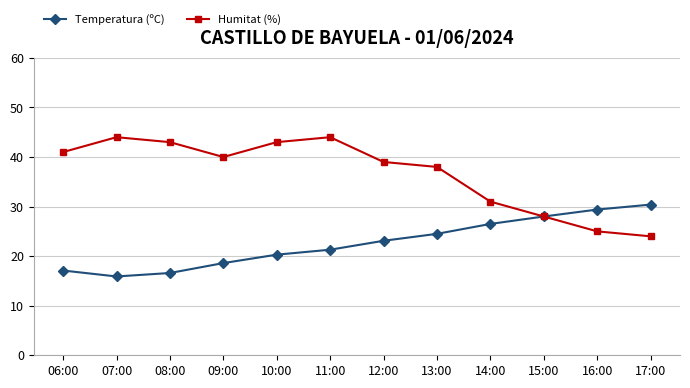

How many lines are shown in the chart?

2